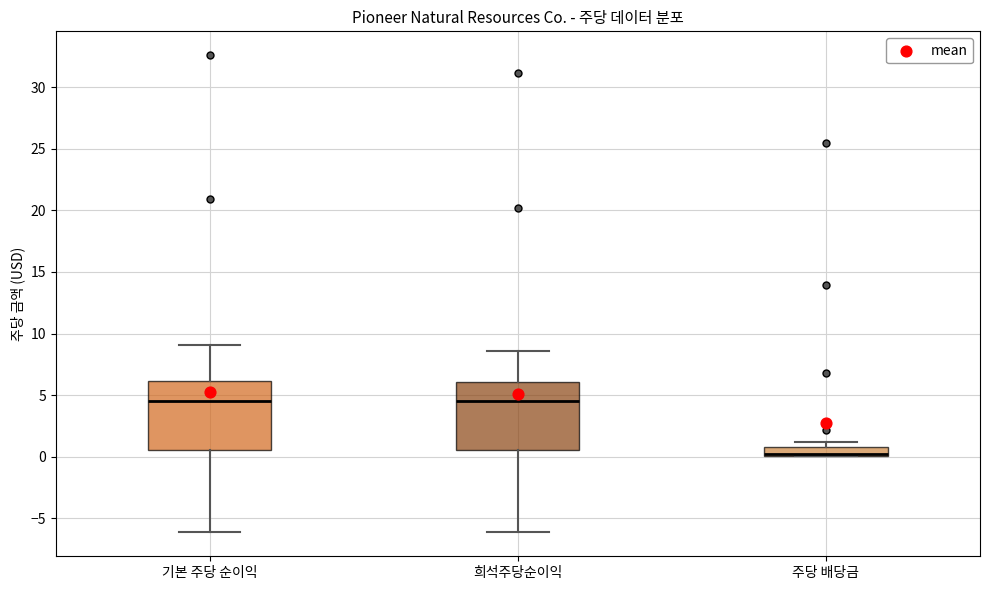

Where is the lower edge of the box for 기본 주당 순이익 on the y-axis? The values are not printed on the chart, so give them approximately, as read against the axis.

0.5